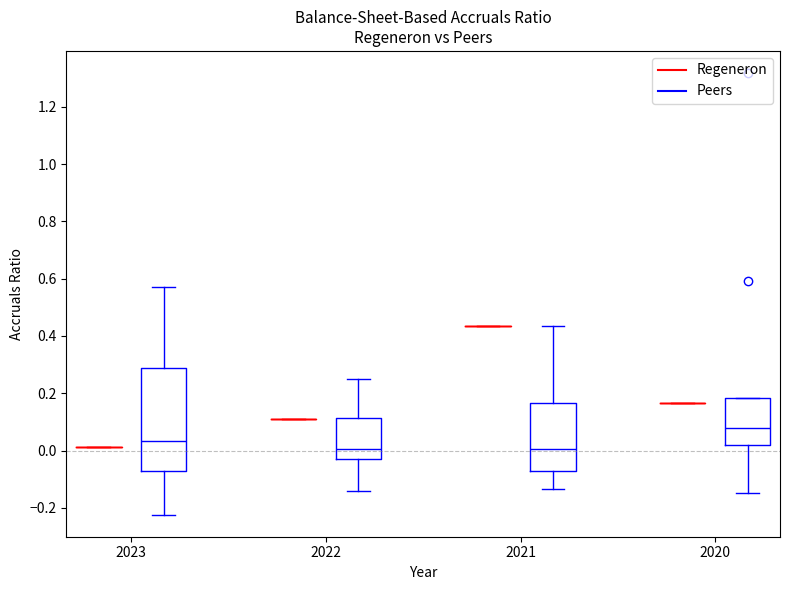

Where does the lower whisker of the box for 2022 (Peers) end on the y-axis? The values are not printed on the chart, so give them approximately, as read against the axis.

-0.14